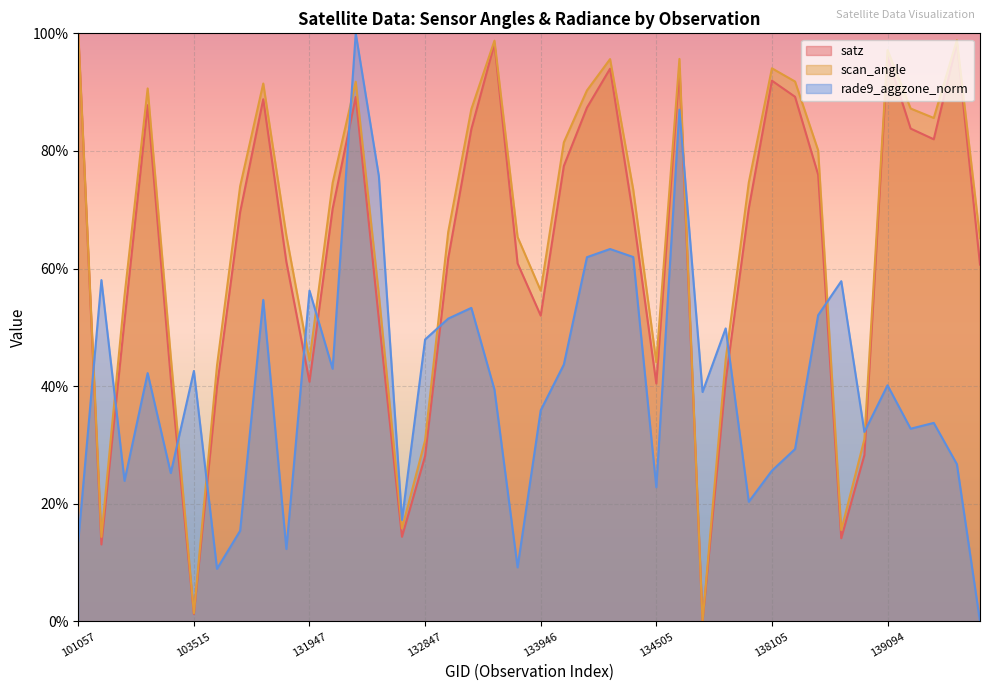

How many lines are shown in the chart?

3